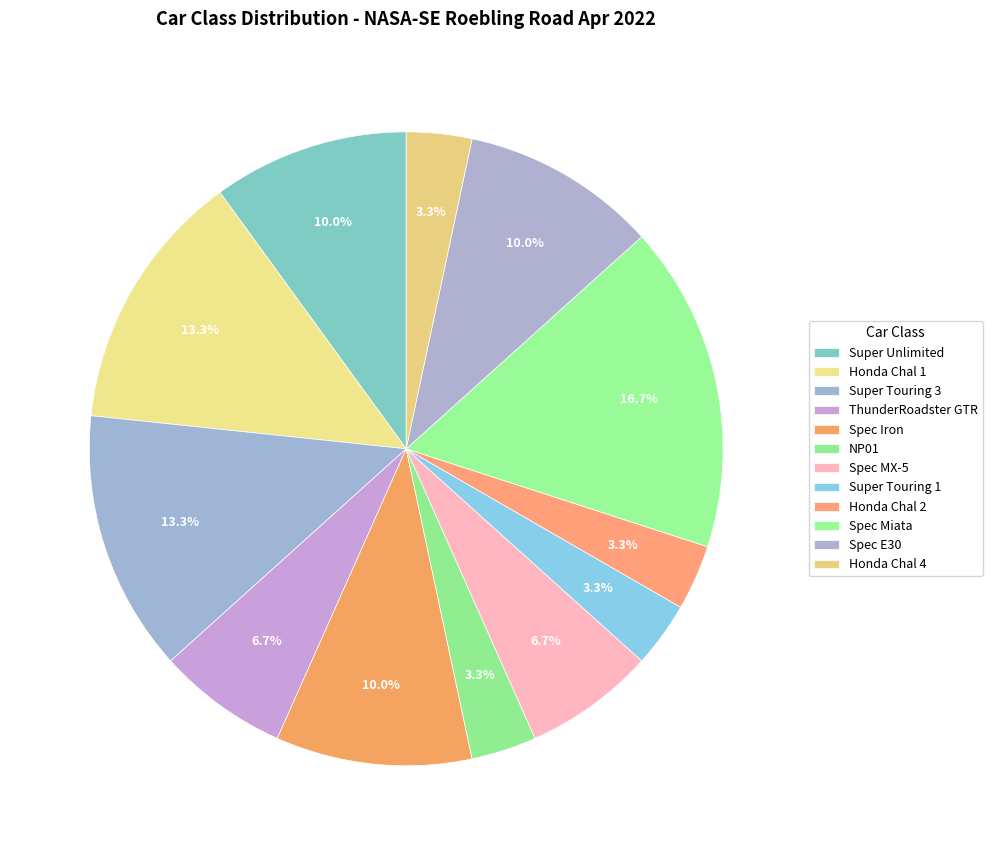

Is it true that ThunderRoadster GTR is 7% of the pie?

True